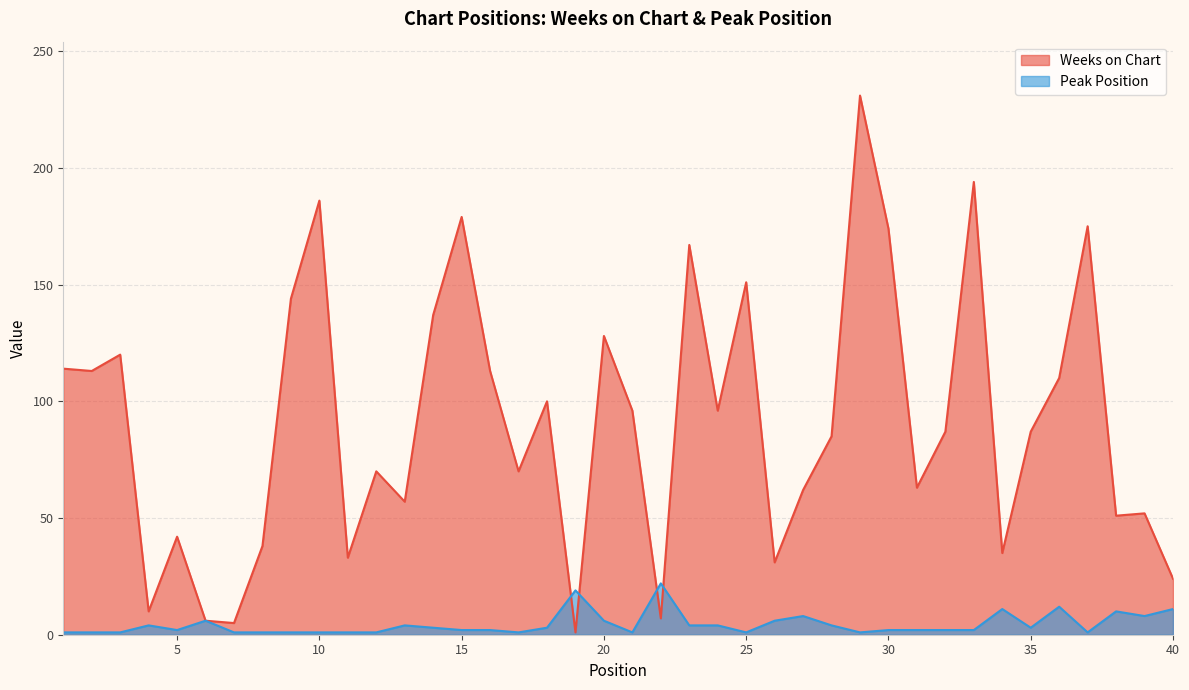

The value of Peak Position at 34 is 11. True or false?

True